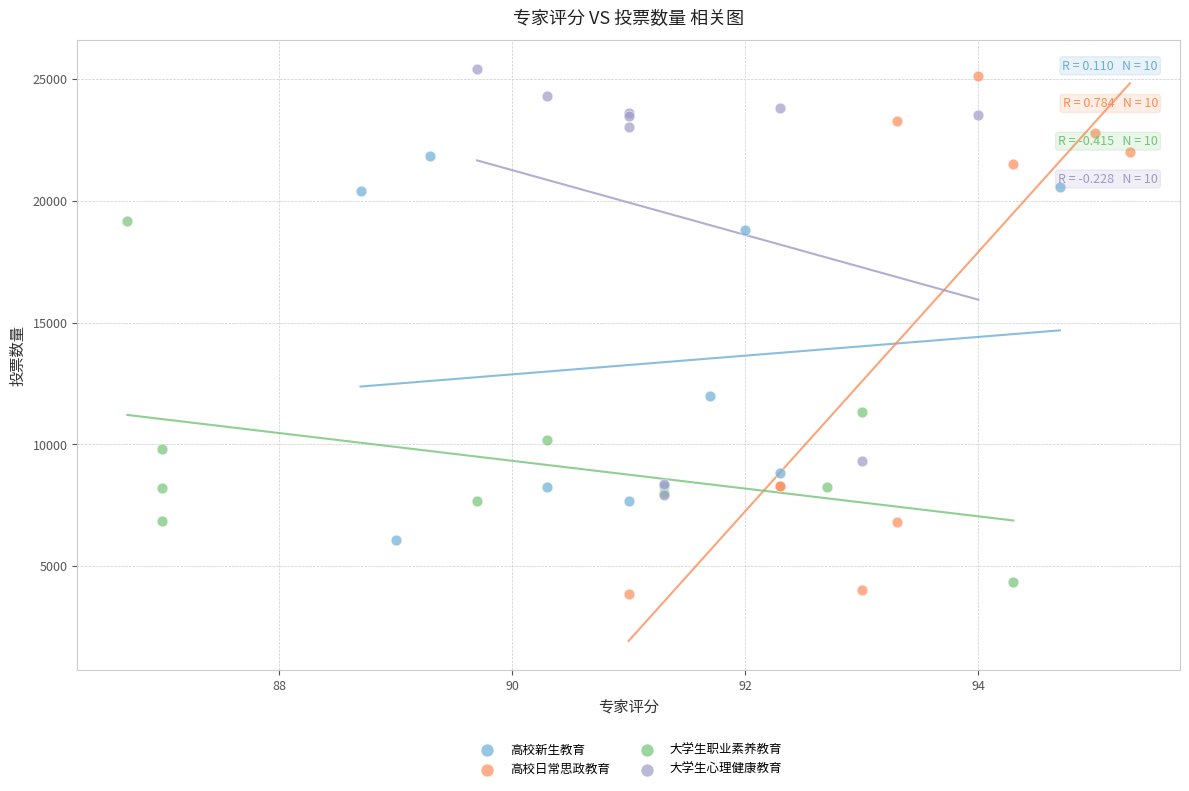

Which series has the largest Y range (max minus min)?

高校日常思政教育